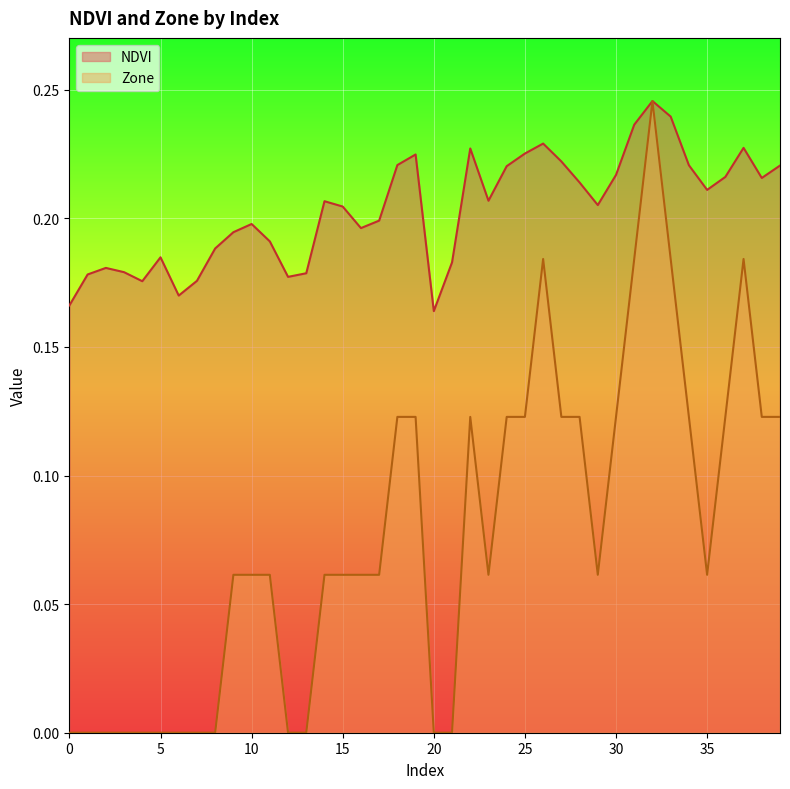

How many lines are shown in the chart?

2